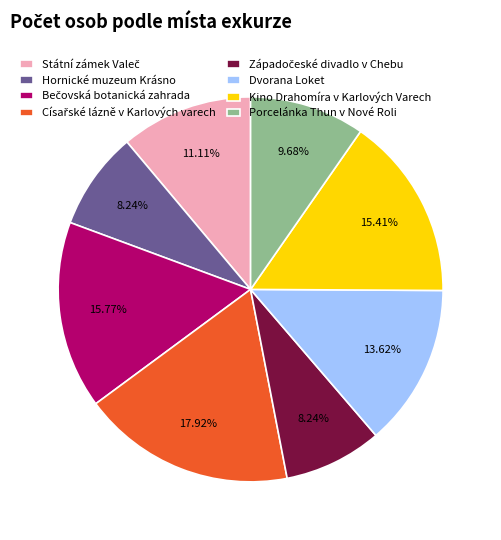

Does Kino Drahomíra v Karlových Varech represent more than half of the total?

No